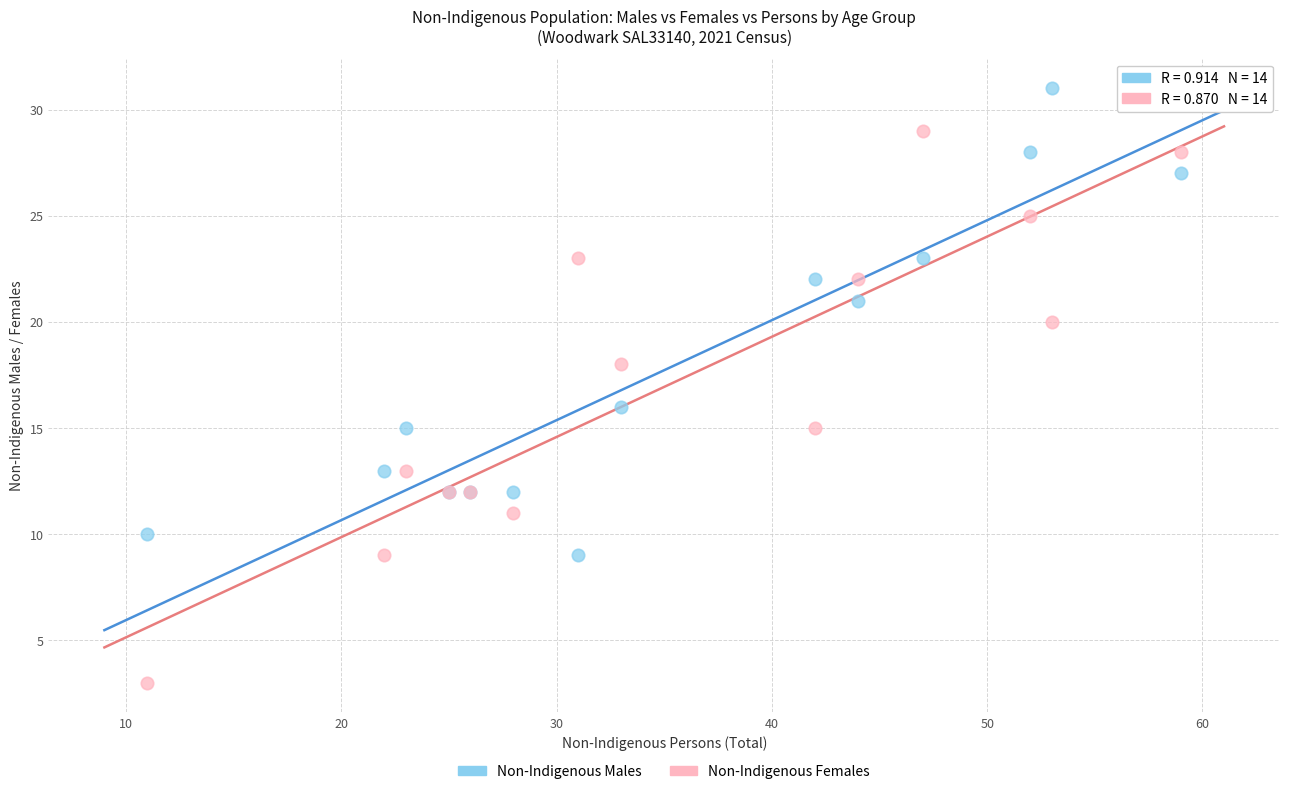

Which series has the largest Y range (max minus min)?

Non-Indigenous Females